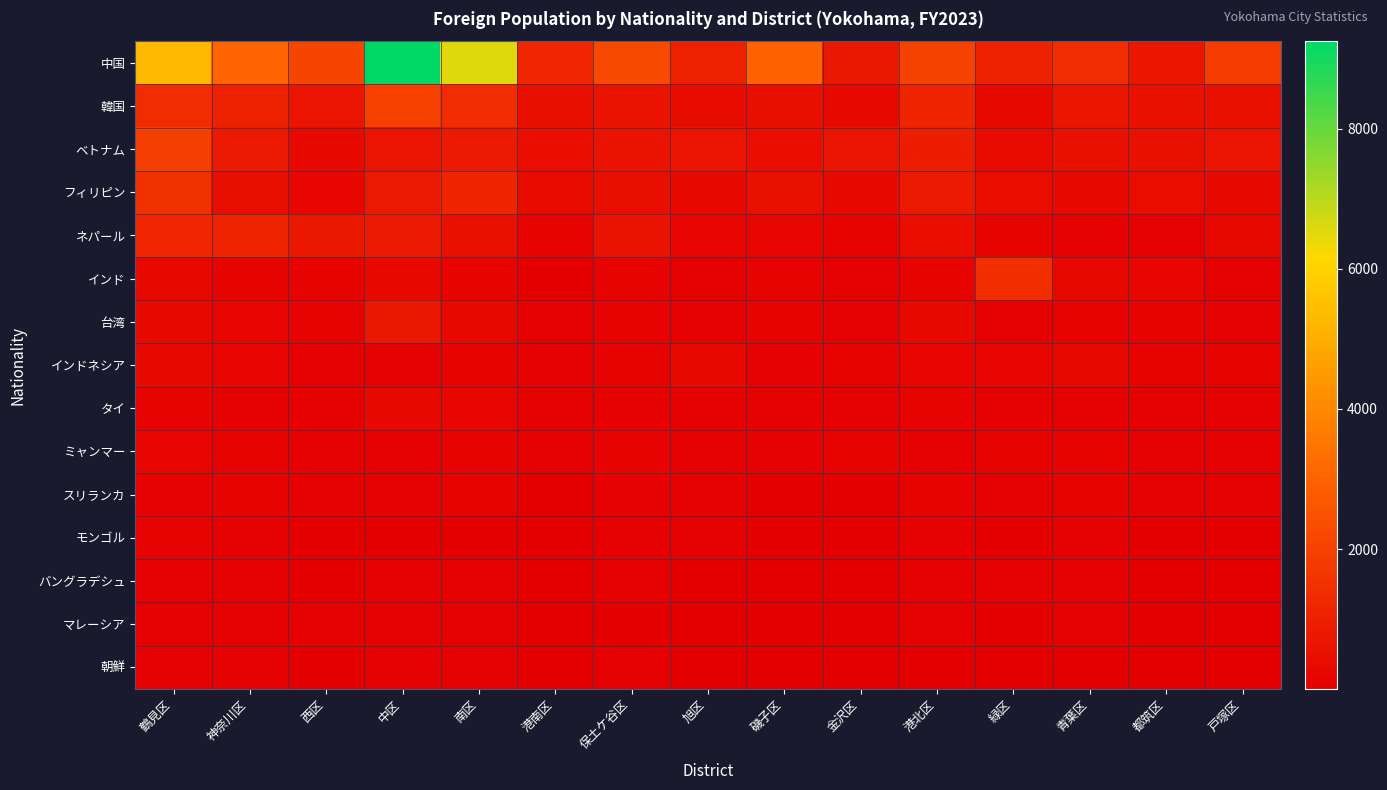

Which series has the largest range (max minus min)?

中国